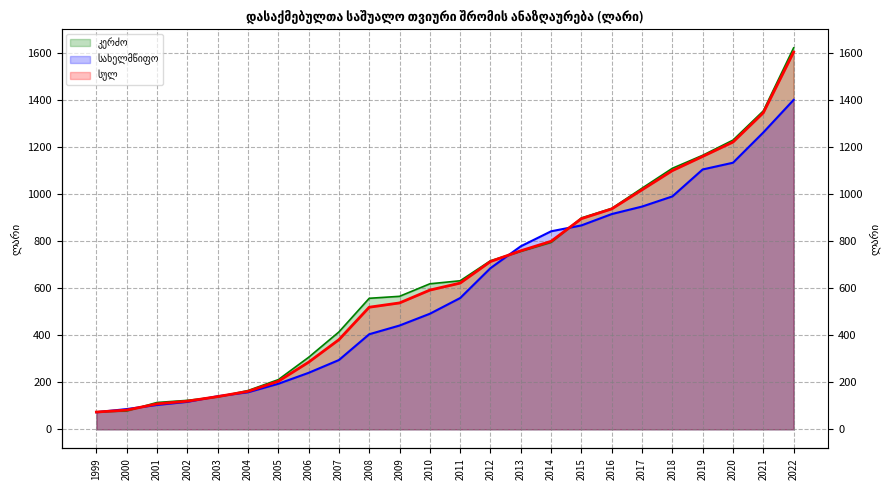

What is the average value of the სულ series?

641.6